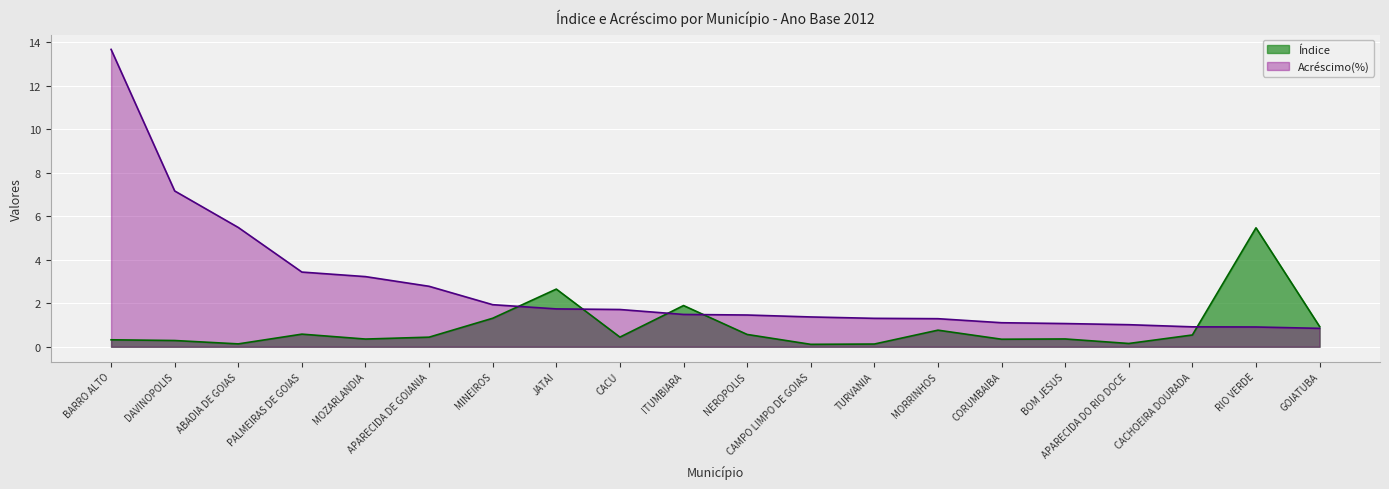

How many values in the Acréscimo(%) series exceed 1?

17